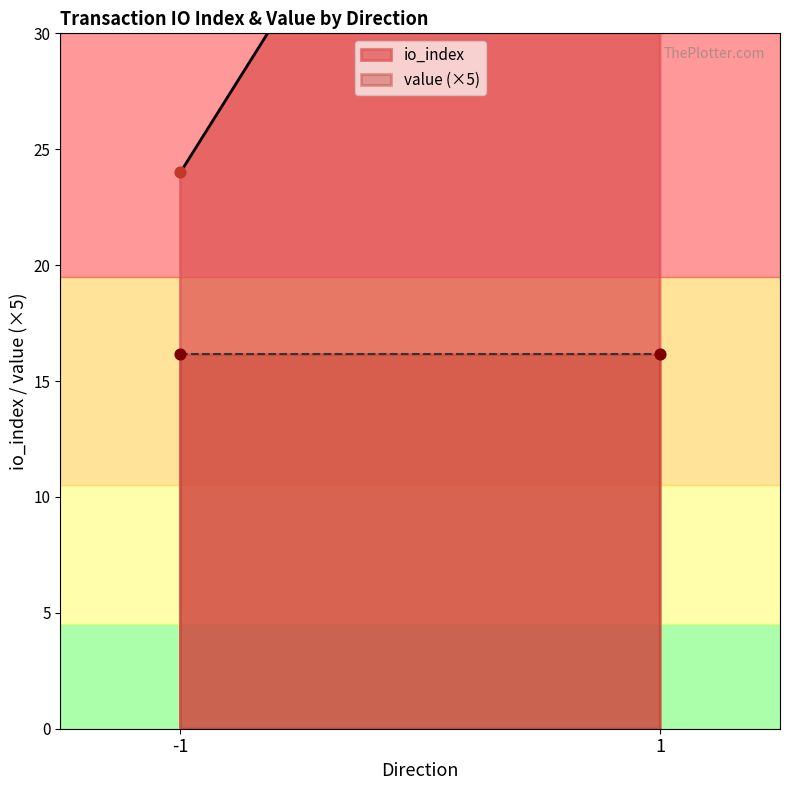

Which series has the widest spread of Y values?

io_index